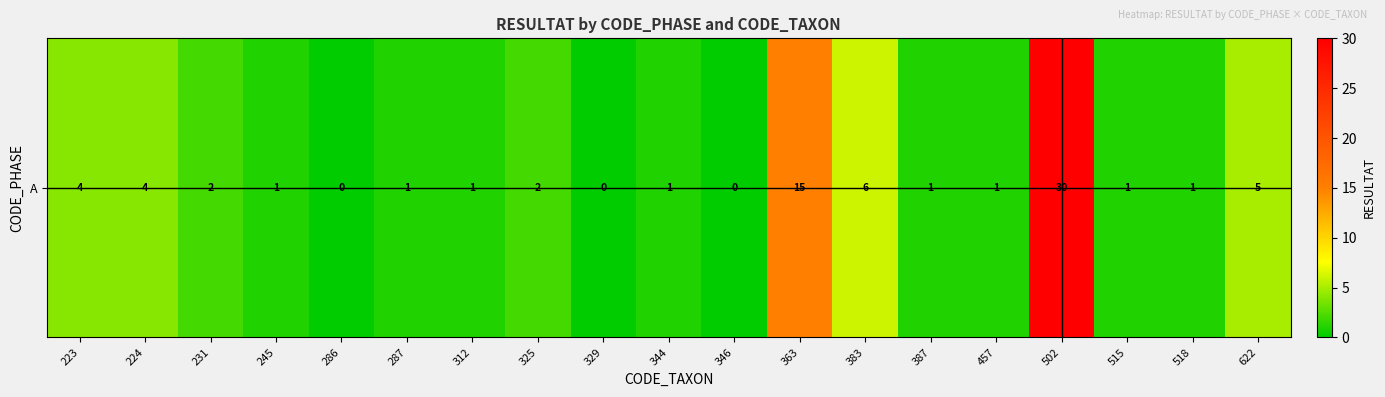

What is the sum of all values?

76